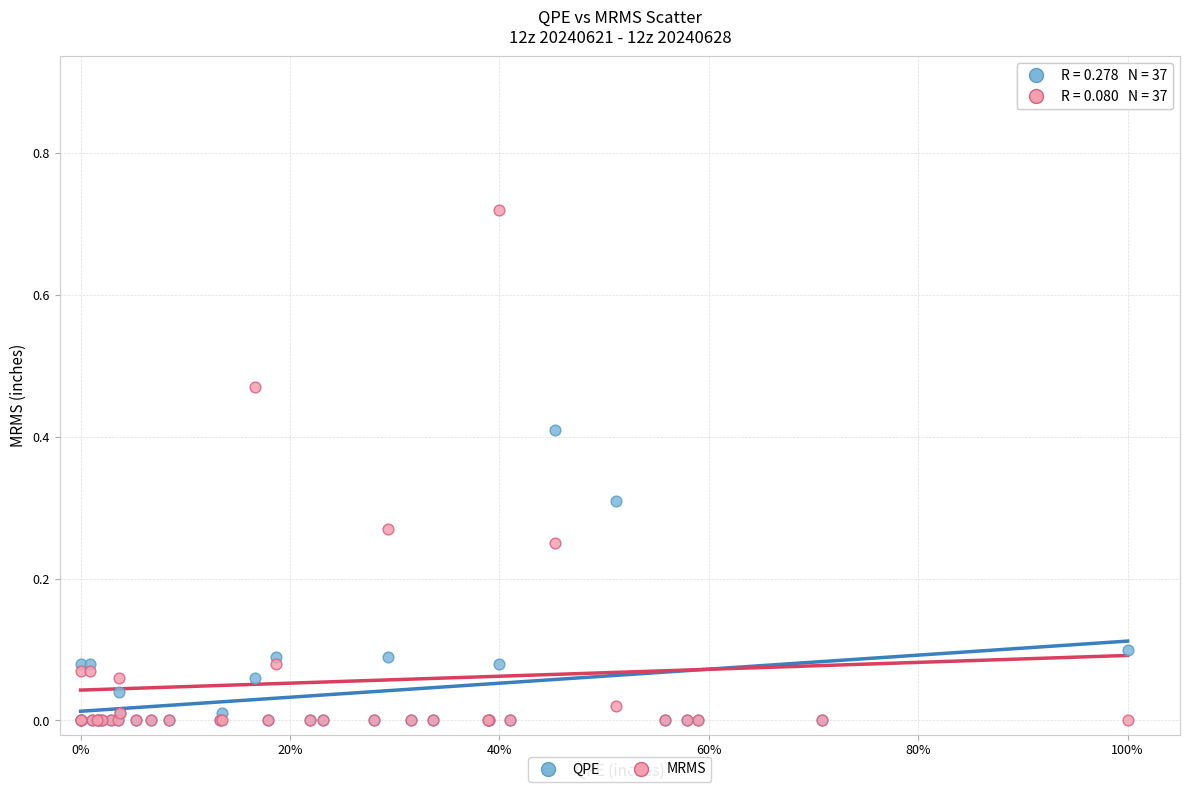

What are all the series names shown in the legend?

QPE, MRMS